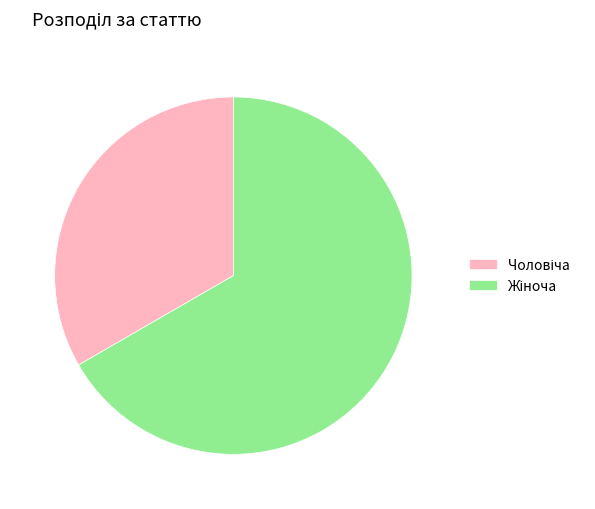

Does any single category account for the majority?

Yes